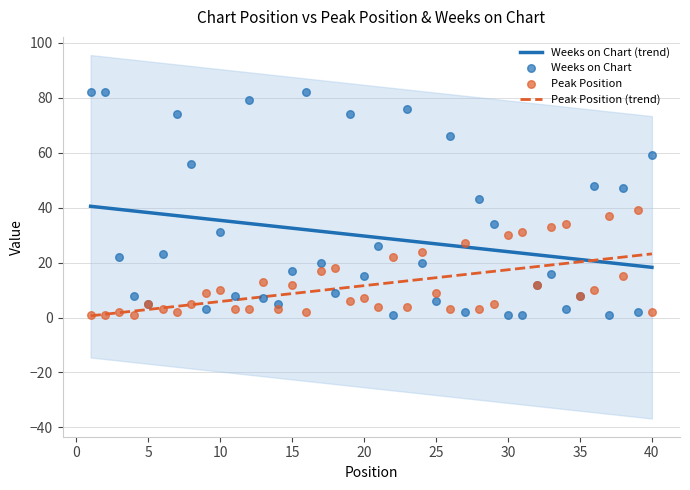

At how many categories does at least one series exceed 29?

21